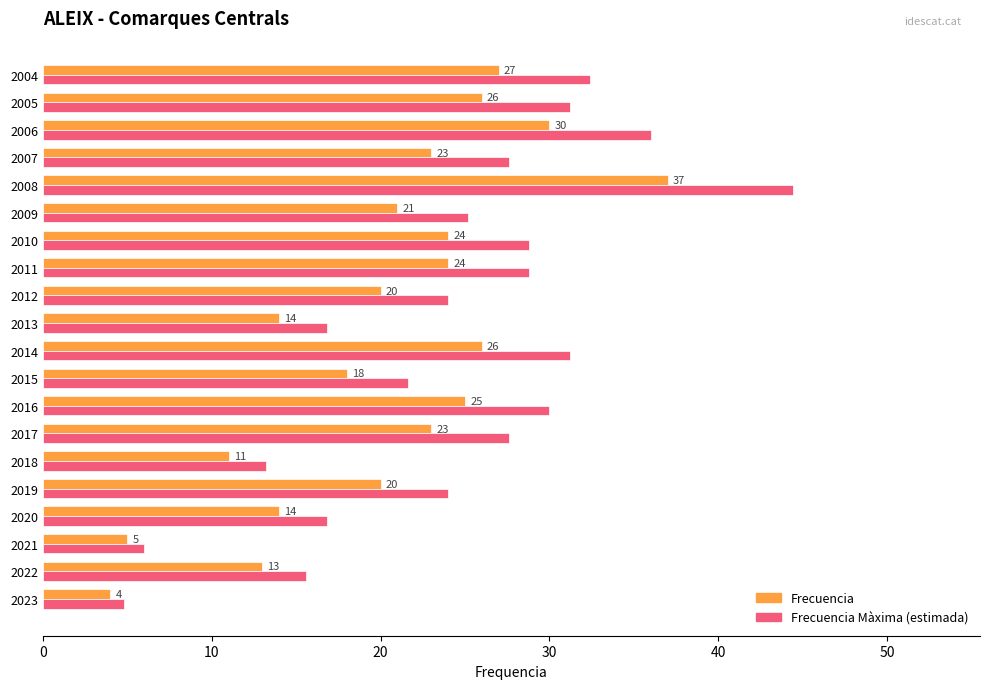

True or false: Frecuencia has a value of 14.0 at 2013.

True